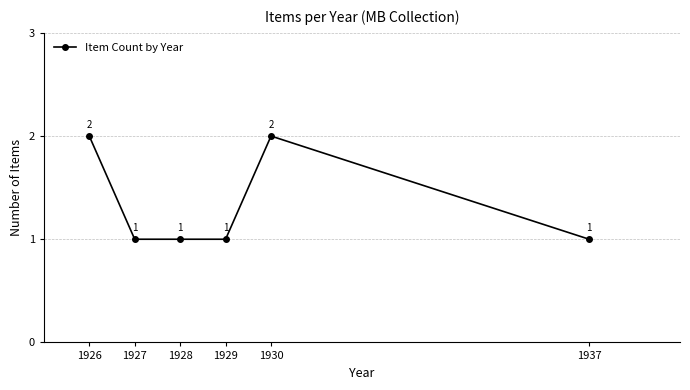

What is the value of the 1st point from the left?

2